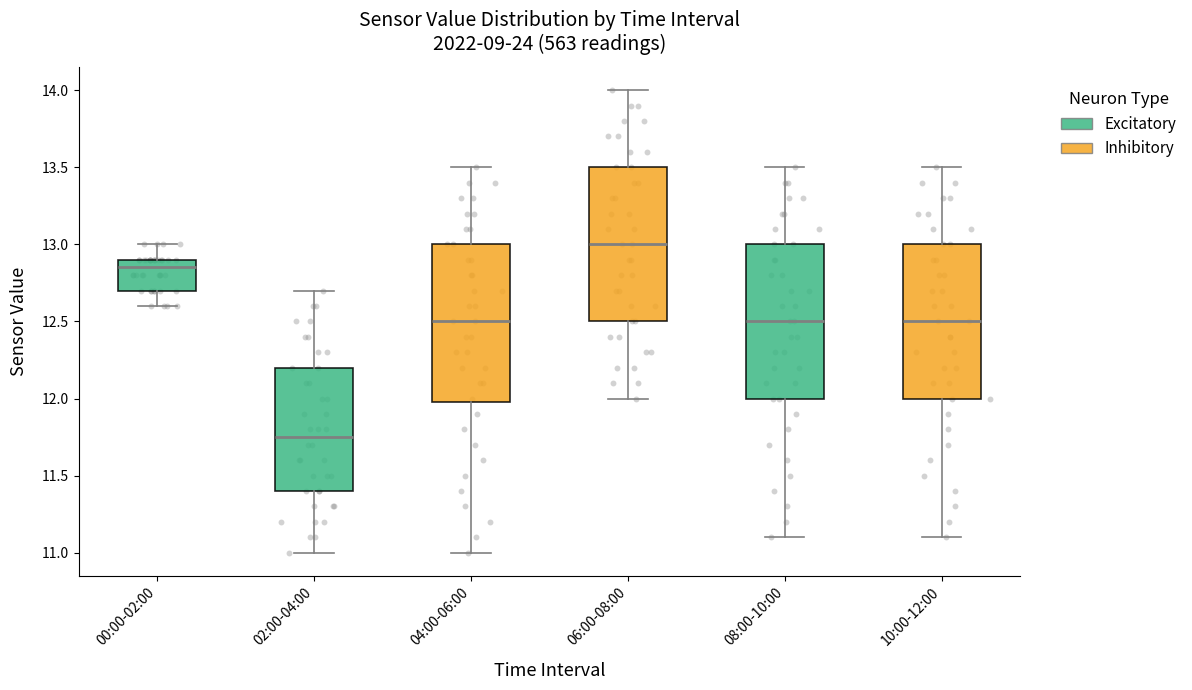

Reading left to right, transcribe this box plot: for each box, give where its median line is, the range the box spans, and where its two whiskers end, as read against the y-axis. The values are not printed on the chart, so give them approximately, as read against the axis.

00:00-02:00: median 12.85, box 12.70 to 12.90, whiskers 12.60 to 13.00
02:00-04:00: median 11.75, box 11.40 to 12.20, whiskers 11.00 to 12.70
04:00-06:00: median 12.50, box 12.00 to 13.00, whiskers 11.00 to 13.50
06:00-08:00: median 13.00, box 12.50 to 13.50, whiskers 12.00 to 14.00
08:00-10:00: median 12.50, box 12.00 to 13.00, whiskers 11.10 to 13.50
10:00-12:00: median 12.50, box 12.00 to 13.00, whiskers 11.10 to 13.50